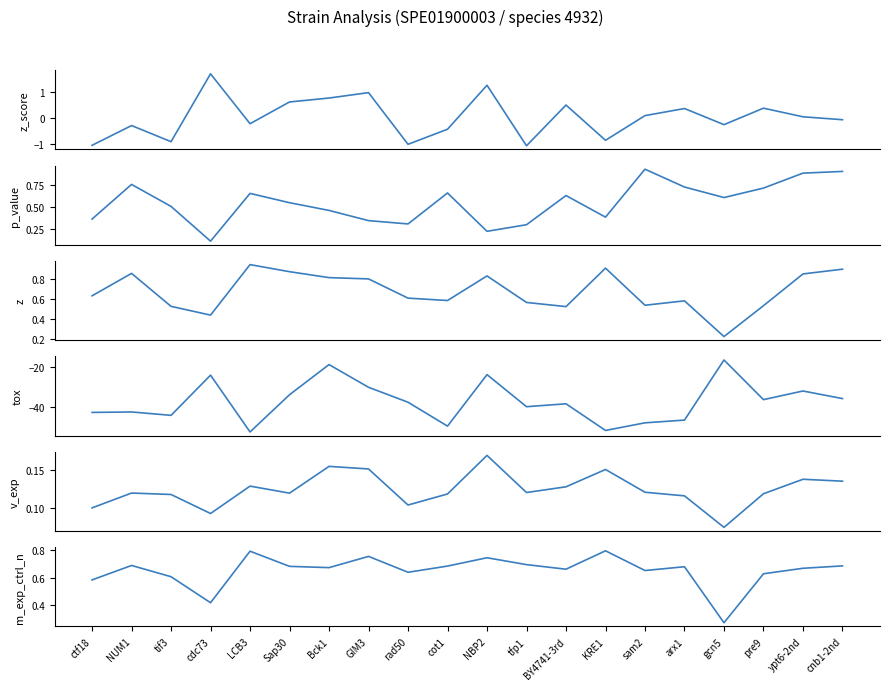

How many lines are shown in the chart?

6